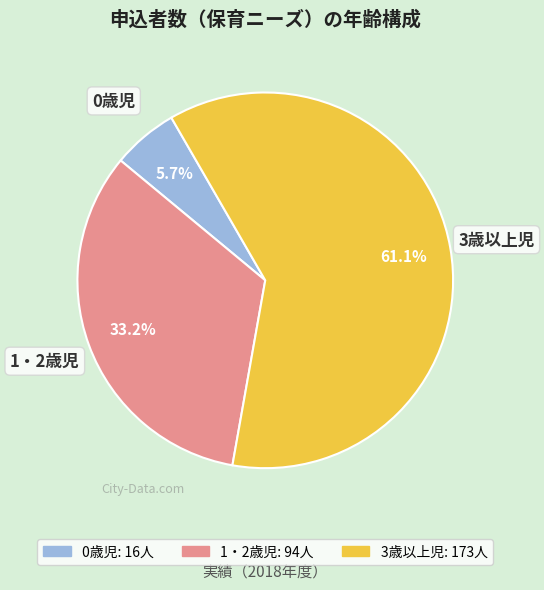

What is the majority slice?

3歳以上児